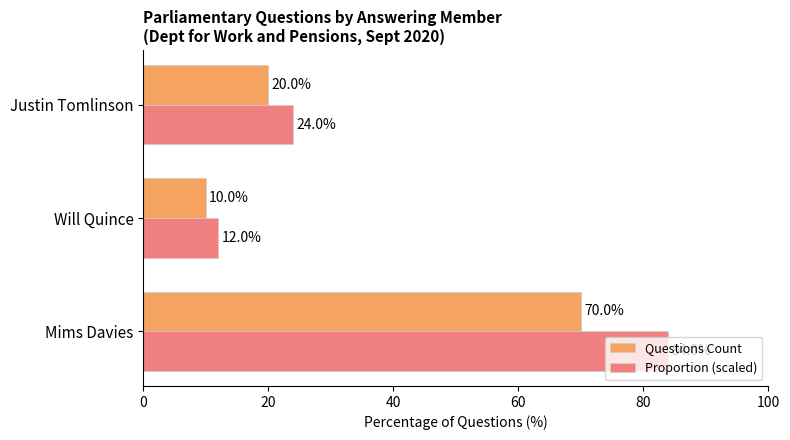

What are all the series names shown in the legend?

Questions Count, Proportion (scaled)